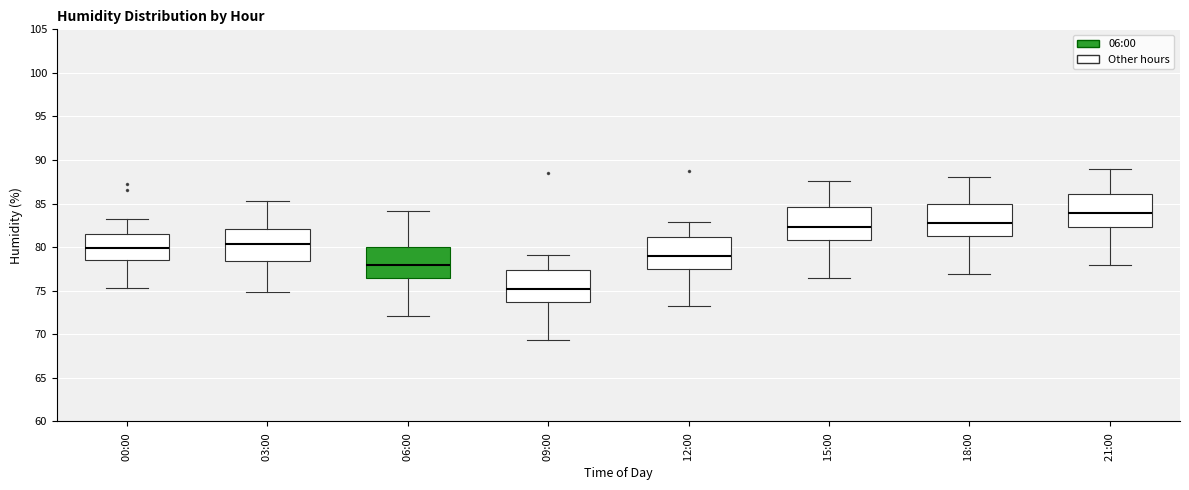

Reading left to right, transcribe this box plot: for each box, give where its median line is, the range the box spans, and where its two whiskers end, as read against the y-axis. The values are not printed on the chart, so give them approximately, as read against the axis.

00:00: median 80.0, box 78.5 to 81.5, whiskers 75.5 to 83.0
03:00: median 80.5, box 78.5 to 82.0, whiskers 75.0 to 85.5
06:00: median 78.0, box 76.5 to 80.0, whiskers 72.0 to 84.0
09:00: median 75.0, box 73.5 to 77.5, whiskers 69.5 to 79.0
12:00: median 79.0, box 77.5 to 81.0, whiskers 73.0 to 83.0
15:00: median 82.5, box 81.0 to 84.5, whiskers 76.5 to 87.5
18:00: median 83.0, box 81.5 to 85.0, whiskers 77.0 to 88.0
21:00: median 84.0, box 82.5 to 86.0, whiskers 78.0 to 89.0